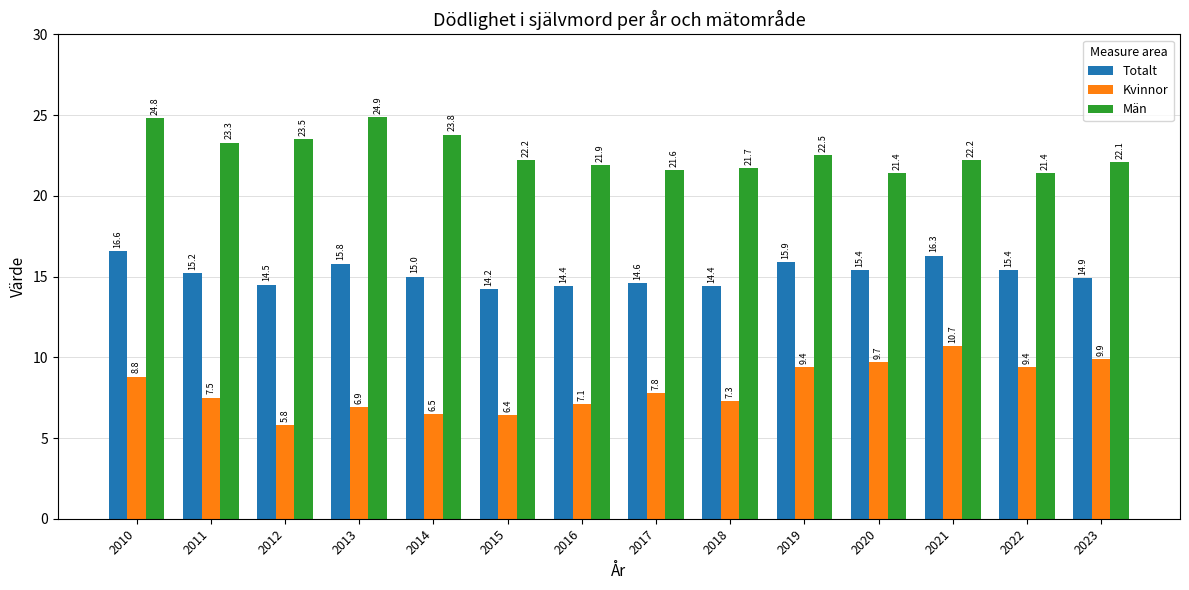

What is the spread (max minus min) of values at 2019?

13.1